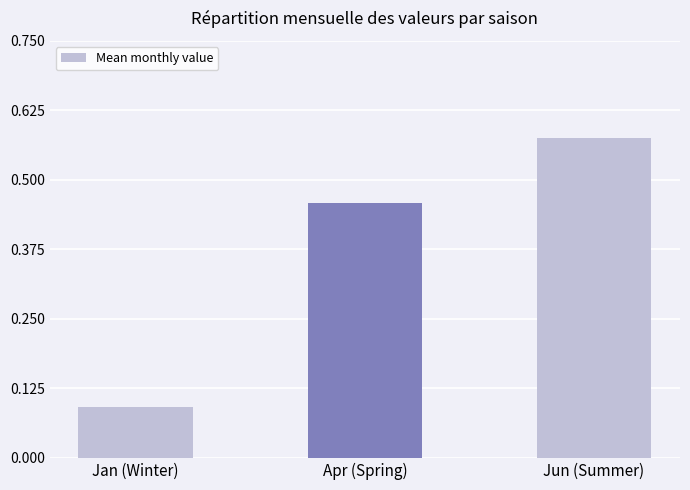

Which label corresponds to the smallest value in the chart?

Jan (Winter)